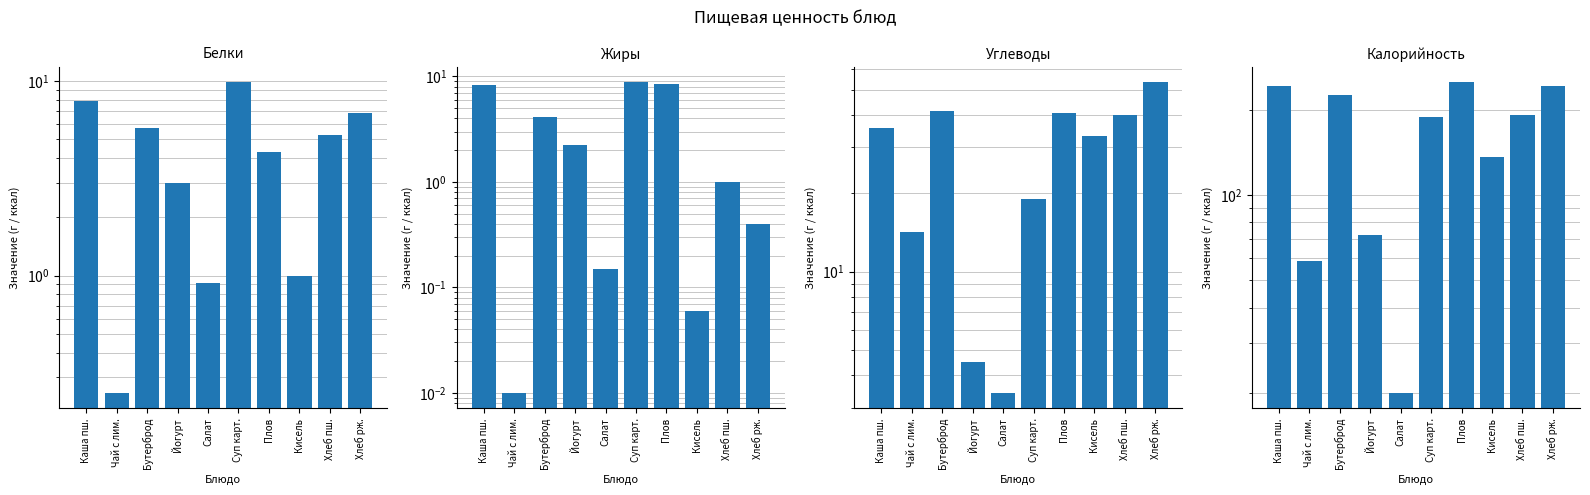

What position from the right is Чай с лим.?

9